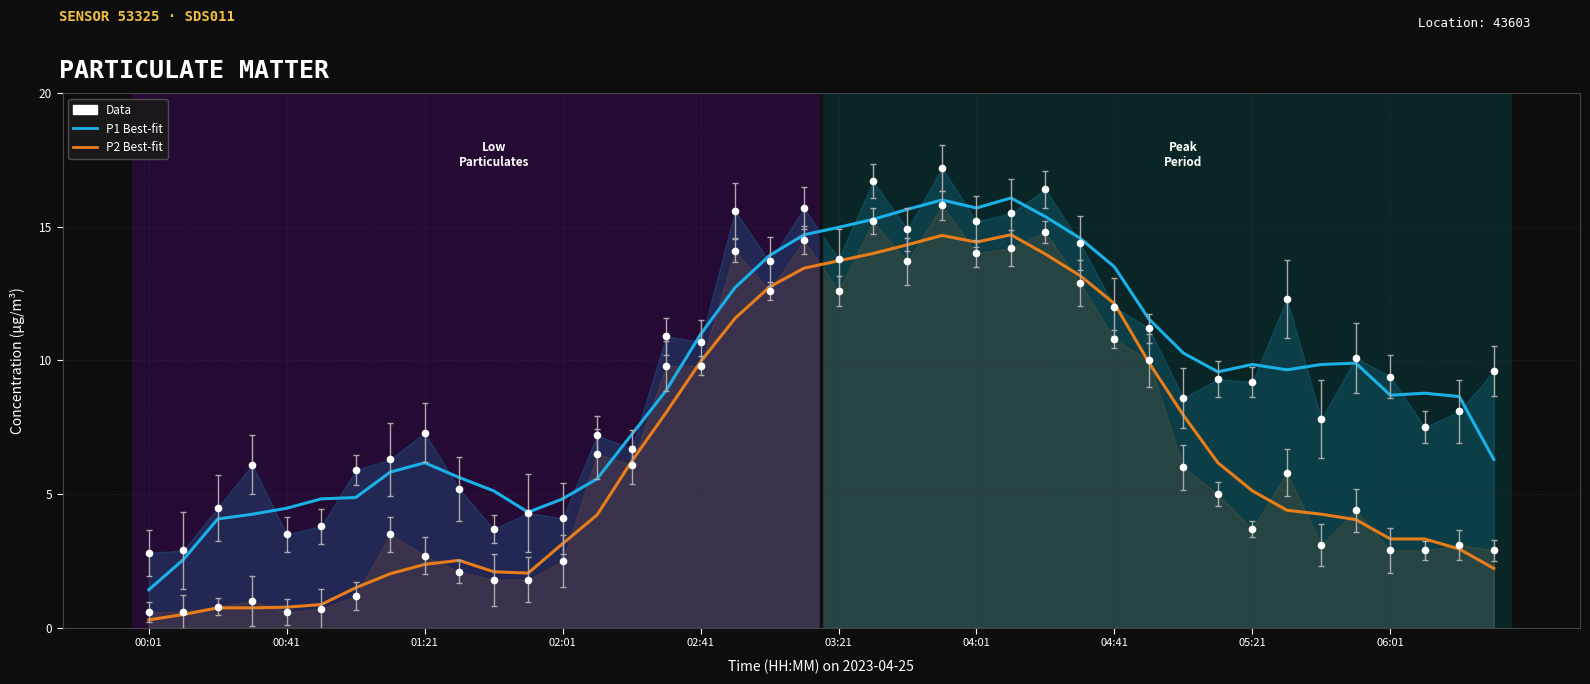

True or false: P2 (PM2.5) and P1 (PM10) intersect in this chart.

False